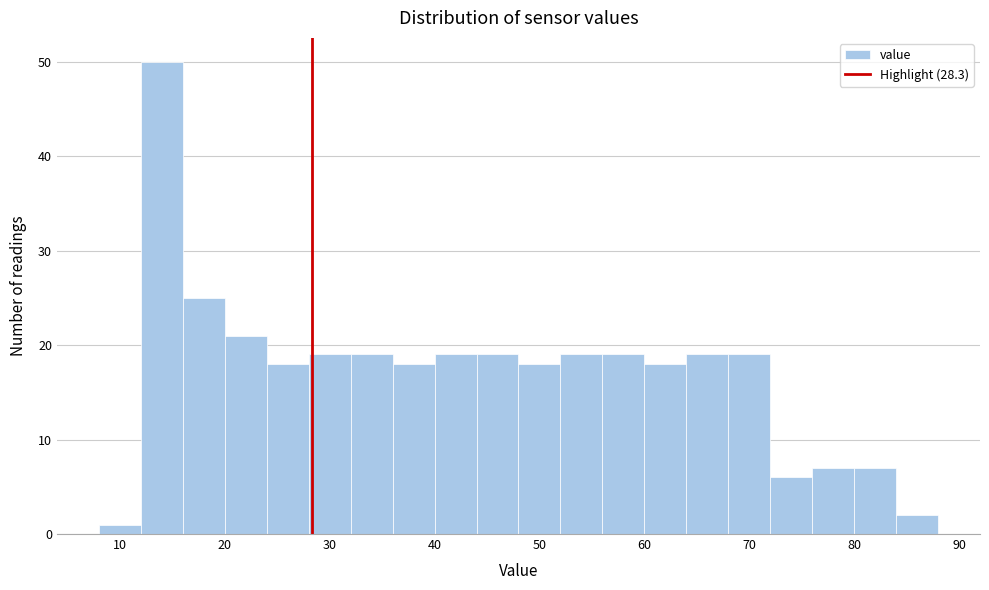

Reading left to right, list every bar in this chart as the range it spans on the x-axis followed by its height. The values are not printed on the chart, so give them approximately, as read against the axis.

8 to 12: 1
12 to 16: 50
16 to 20: 25
20 to 24: 21
24 to 28: 18
28 to 32: 19
32 to 36: 19
36 to 40: 18
40 to 44: 19
44 to 48: 19
48 to 52: 18
52 to 56: 19
56 to 60: 19
60 to 64: 18
64 to 68: 19
68 to 72: 19
72 to 76: 6
76 to 80: 7
80 to 84: 7
84 to 88: 2